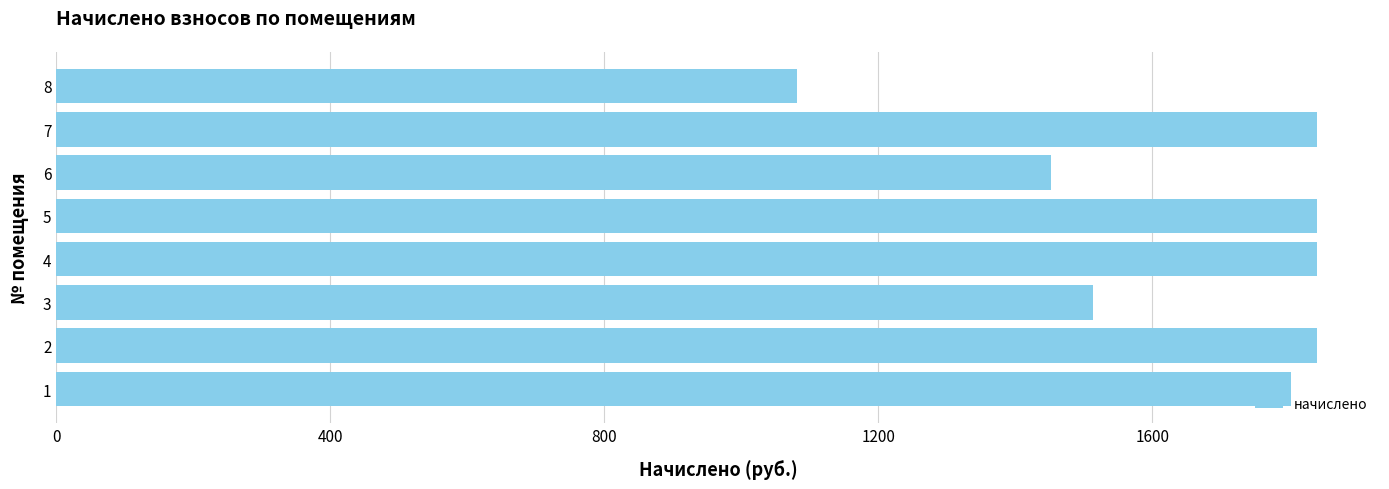

Reading top to bottom, list all the values displayed in this chart.

1081.9	1840.5	1452.7	1840.5	1840.5	1513.9	1840.5	1802.8